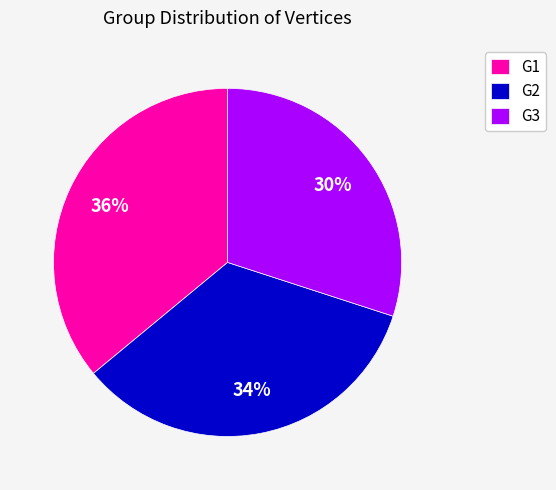

How many slices are in this pie chart?

3